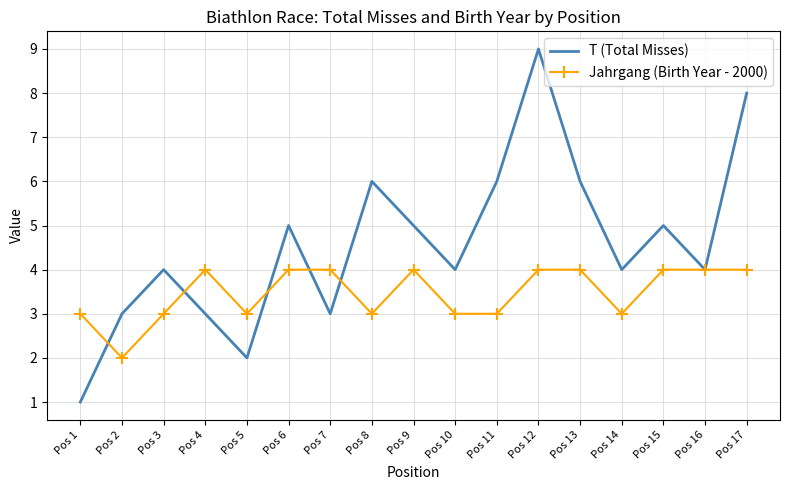

Reading left to right, list all the values displayed in this chart.

T (Total Misses): Pos 1=1	Pos 2=3	Pos 3=4	Pos 4=3	Pos 5=2	Pos 6=5	Pos 7=3	Pos 8=6	Pos 9=5	Pos 10=4	Pos 11=6	Pos 12=9	Pos 13=6	Pos 14=4	Pos 15=5	Pos 16=4	Pos 17=8
Jahrgang (Birth Year - 2000): Pos 1=3	Pos 2=2	Pos 3=3	Pos 4=4	Pos 5=3	Pos 6=4	Pos 7=4	Pos 8=3	Pos 9=4	Pos 10=3	Pos 11=3	Pos 12=4	Pos 13=4	Pos 14=3	Pos 15=4	Pos 16=4	Pos 17=4